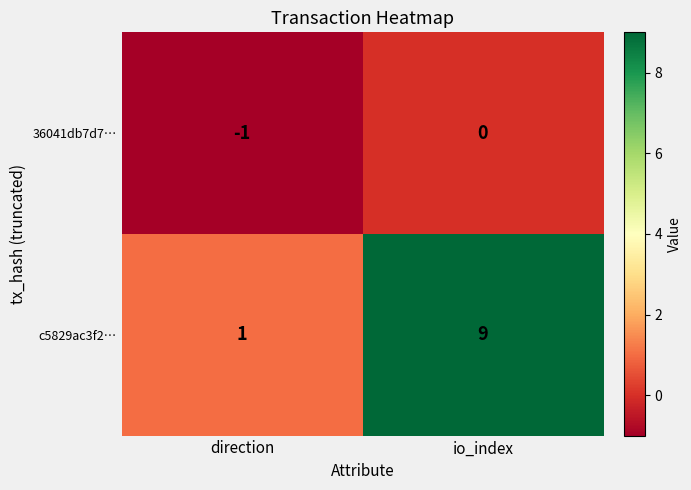

Which series has the largest range (max minus min)?

c5829ac3f2…